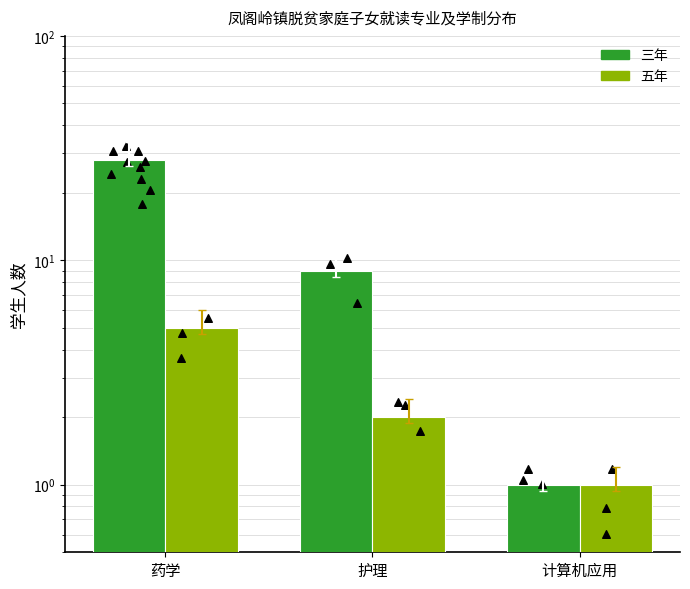

Is the value of 五年 at 护理 greater than the value of 三年 at 护理?

No